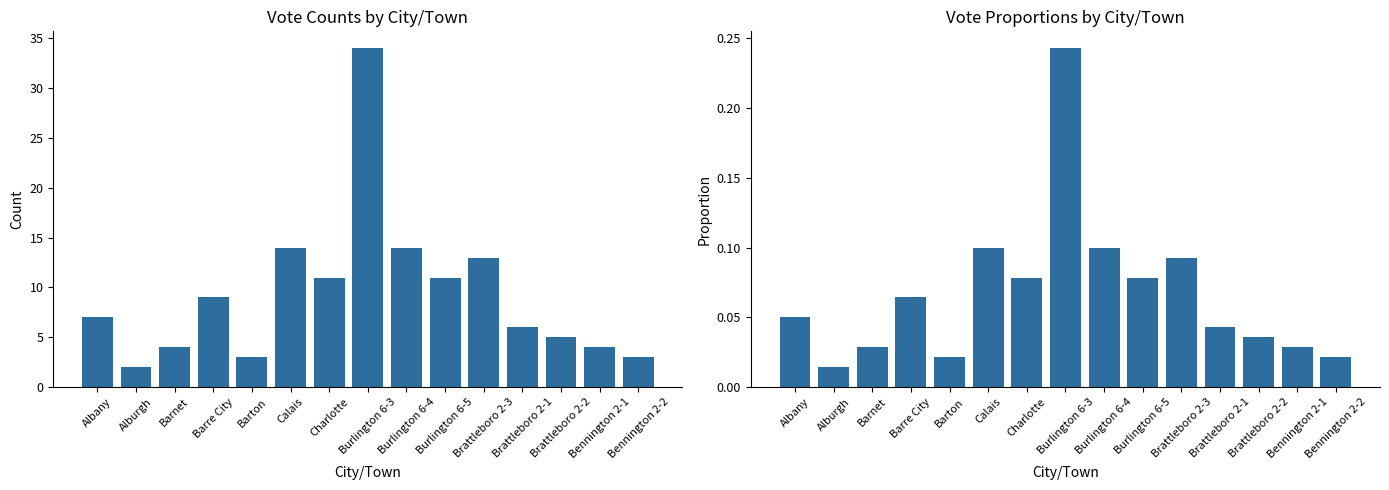

List the series in order of their peak value, lowest first.

Proportion of Total Votes, Total Votes Cast